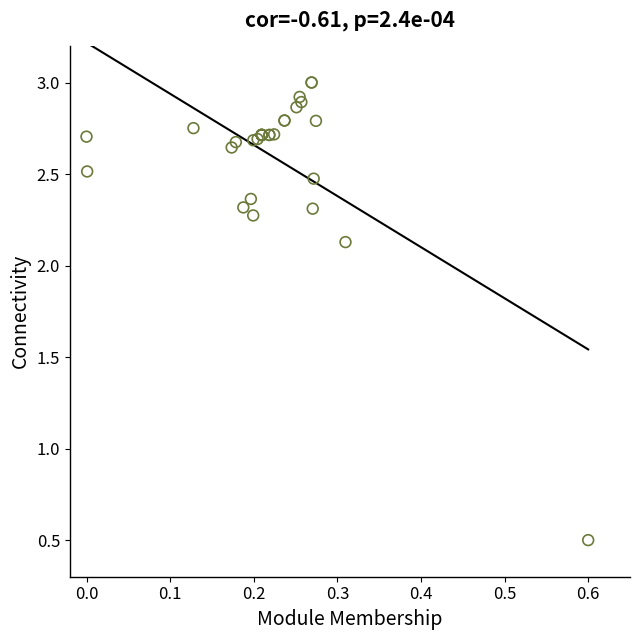

What Y value in the scatter plot is closest to 1?

0.5